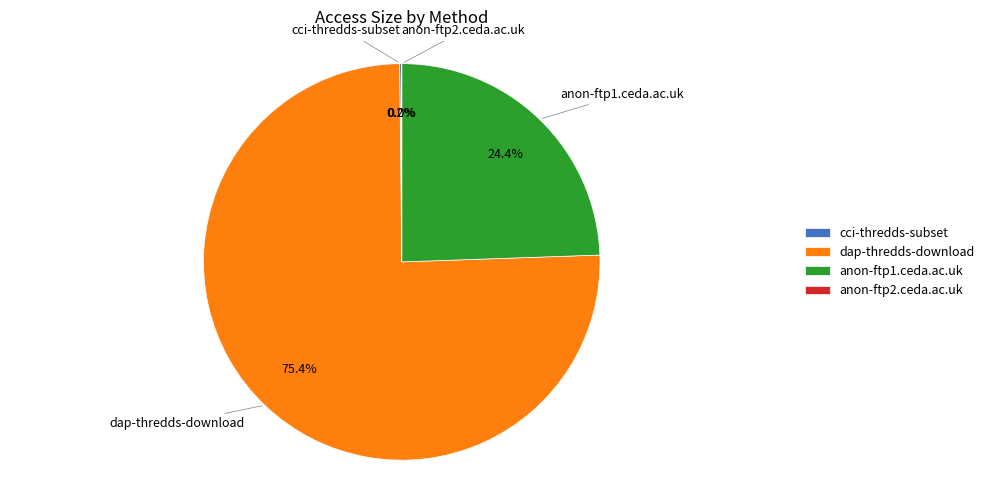

What percentage do dap-thredds-download and anon-ftp1.ceda.ac.uk together represent?

99.8%